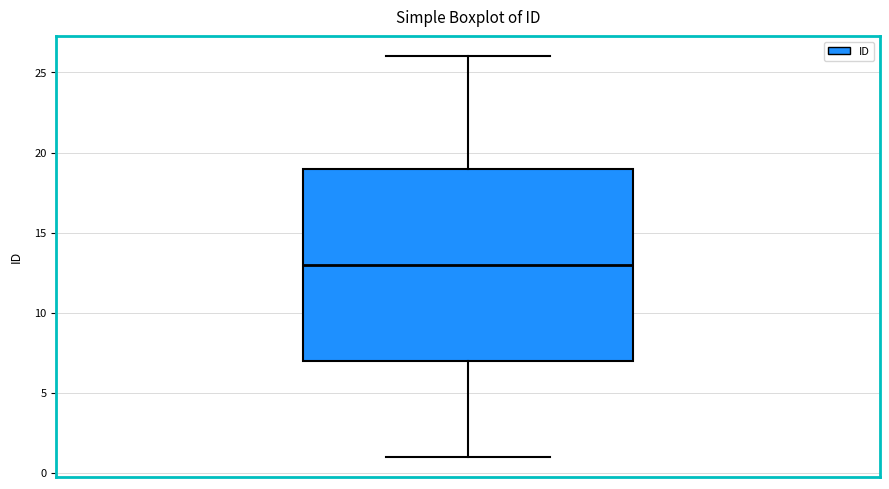

Transcribe this box plot: give where the median line is, the range the box spans, and where the two whiskers end, as read against the y-axis. The values are not printed on the chart, so give them approximately, as read against the axis.

median 13, box 7 to 19, whiskers 1 to 26